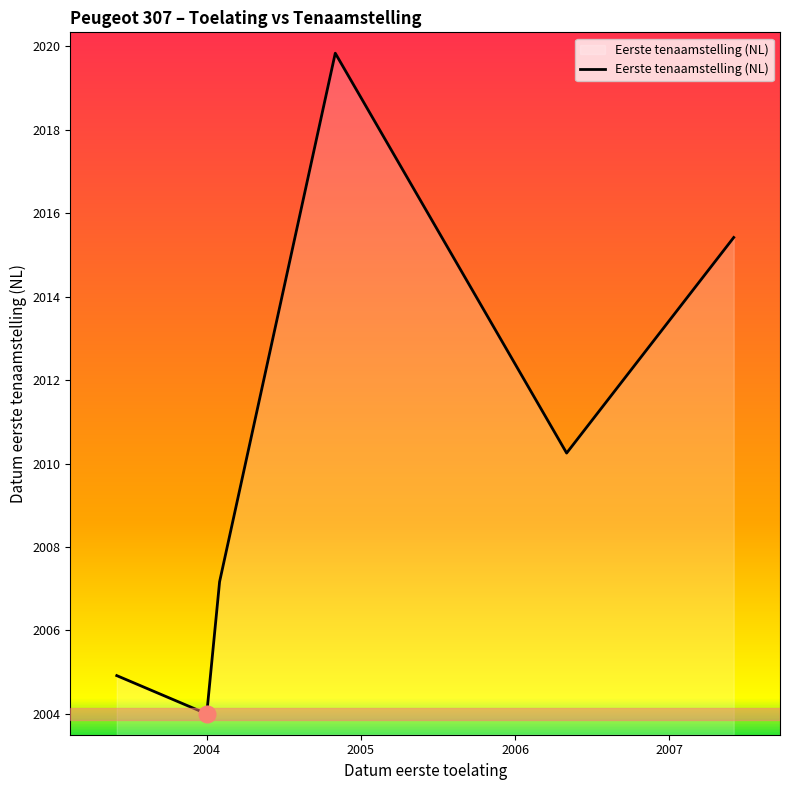

How many interior local peaks (higher than both neighbors) does the data have?

1